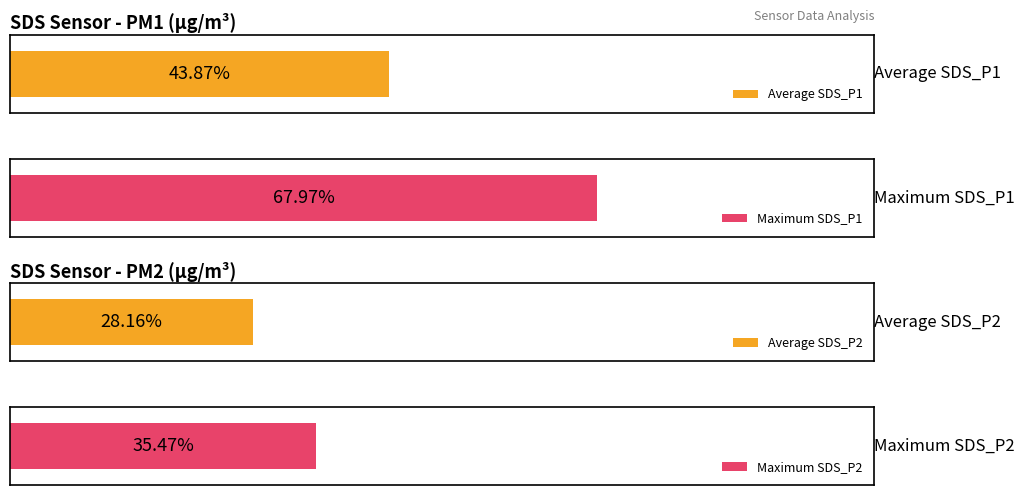

The SDS_P2 series shows 11.8 at 00:10. True or false?

False